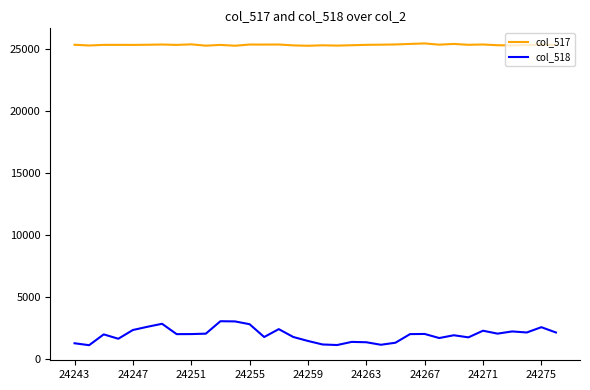

Rank the series by their maximum value, from lowest to highest.

col_518, col_517